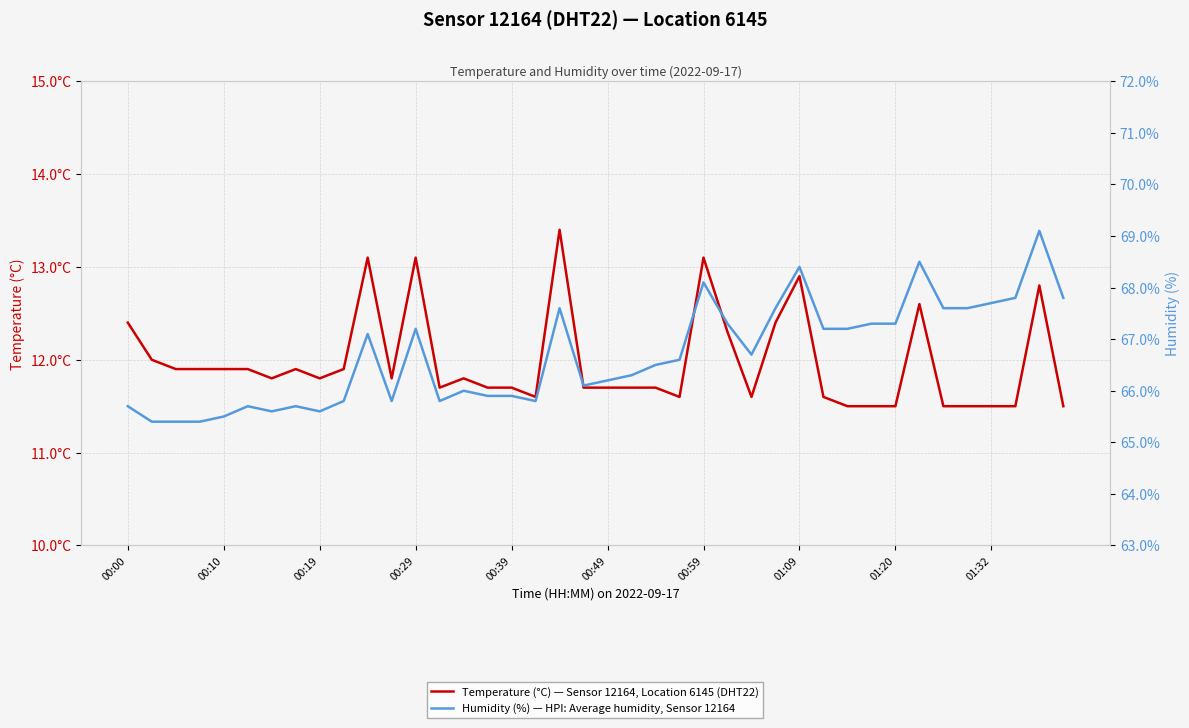

What is the difference between the highest and lowest values at 00:10?

53.4